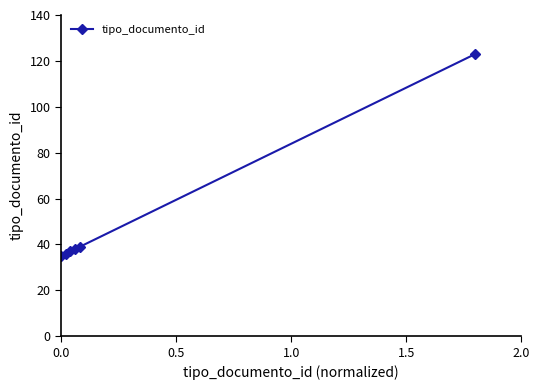

What is the average value?

51